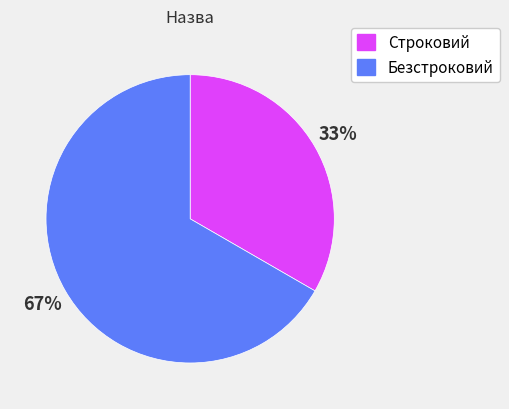

The Строковий slice represents 42% of the pie. True or false?

False